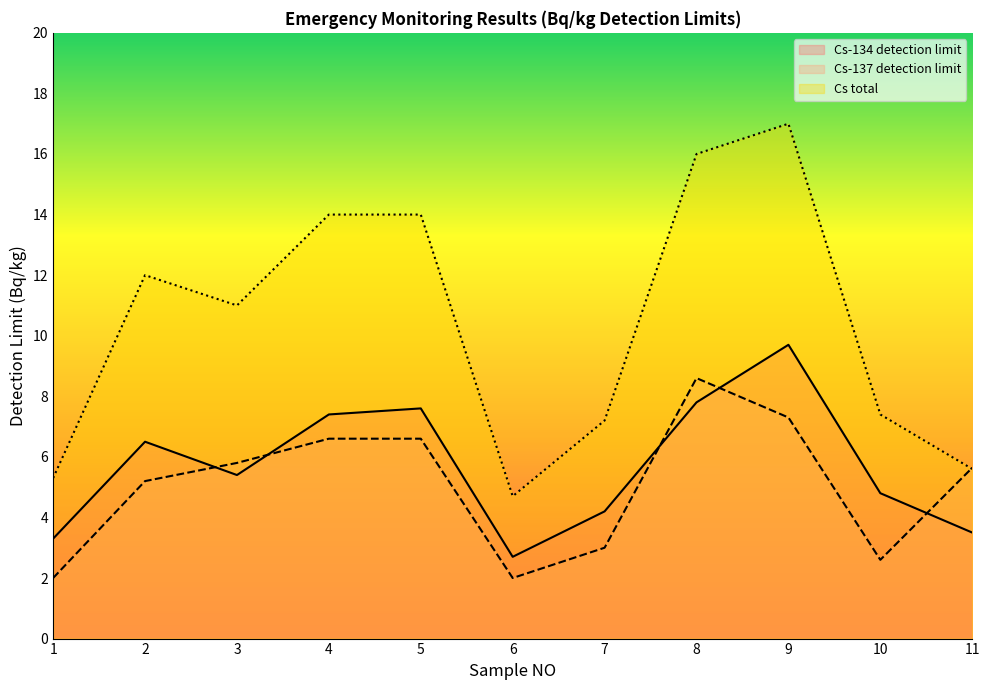

Between which two adjacent categories do Cs-137 detection limit and Cs-134 detection limit first intersect?

2 and 3